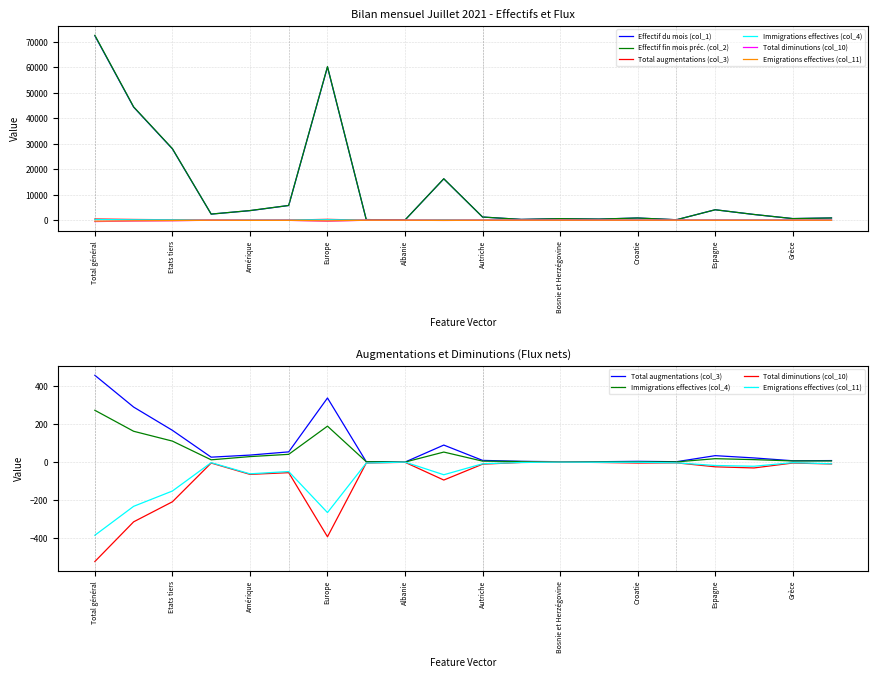

True or false: Total augmentations (col_3) and Emigrations effectives (col_11) cross at least once.

False